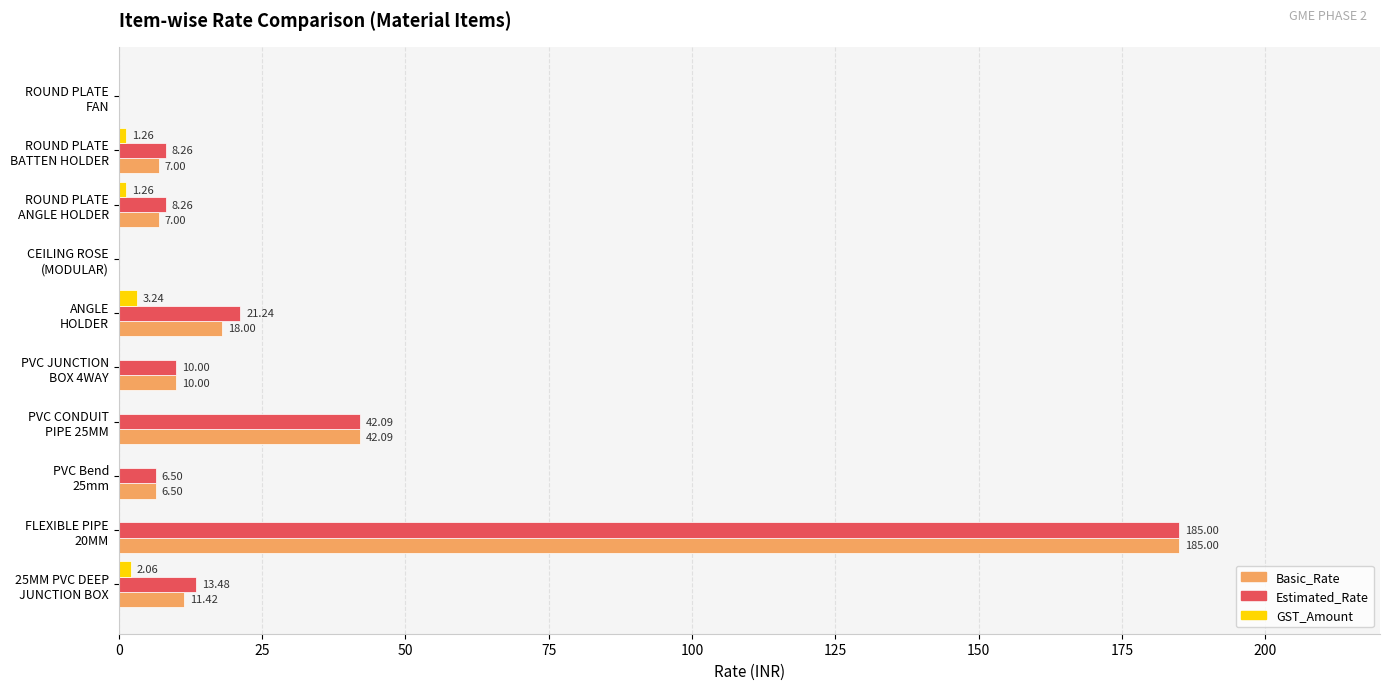

What is the sum of all Basic_Rate values?

287.0